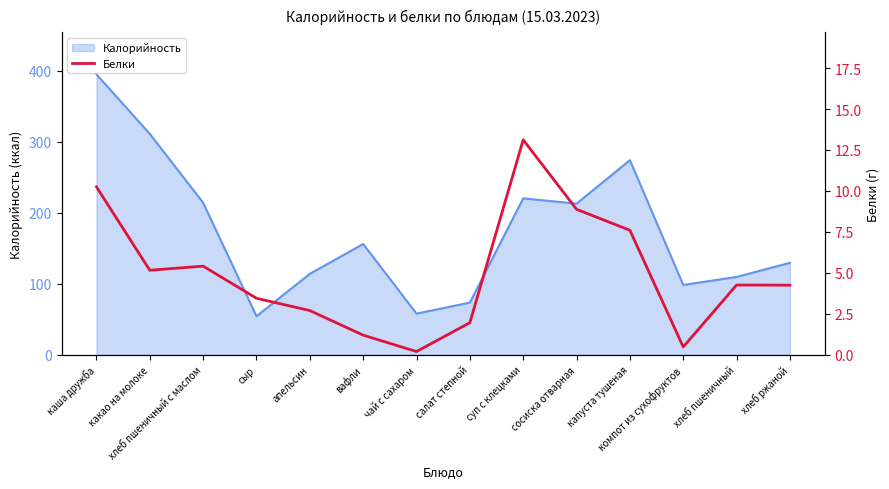

The chart shows a value of 3.5 at сыр. True or false?

True